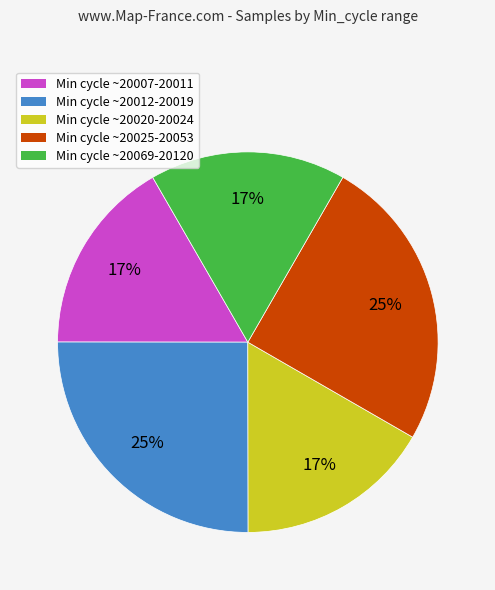

To the nearest percent, what is the difference between the Min cycle ~20069-20120 and Min cycle ~20012-20019 slice percentages?

8%